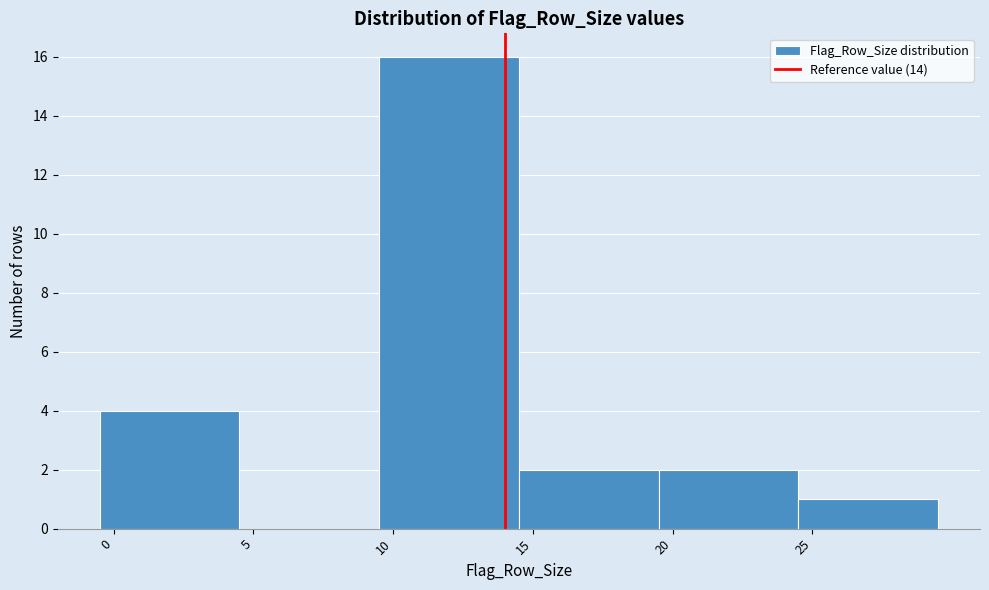

Over which range of the x-axis is the bar tallest?

9.5 to 14.5